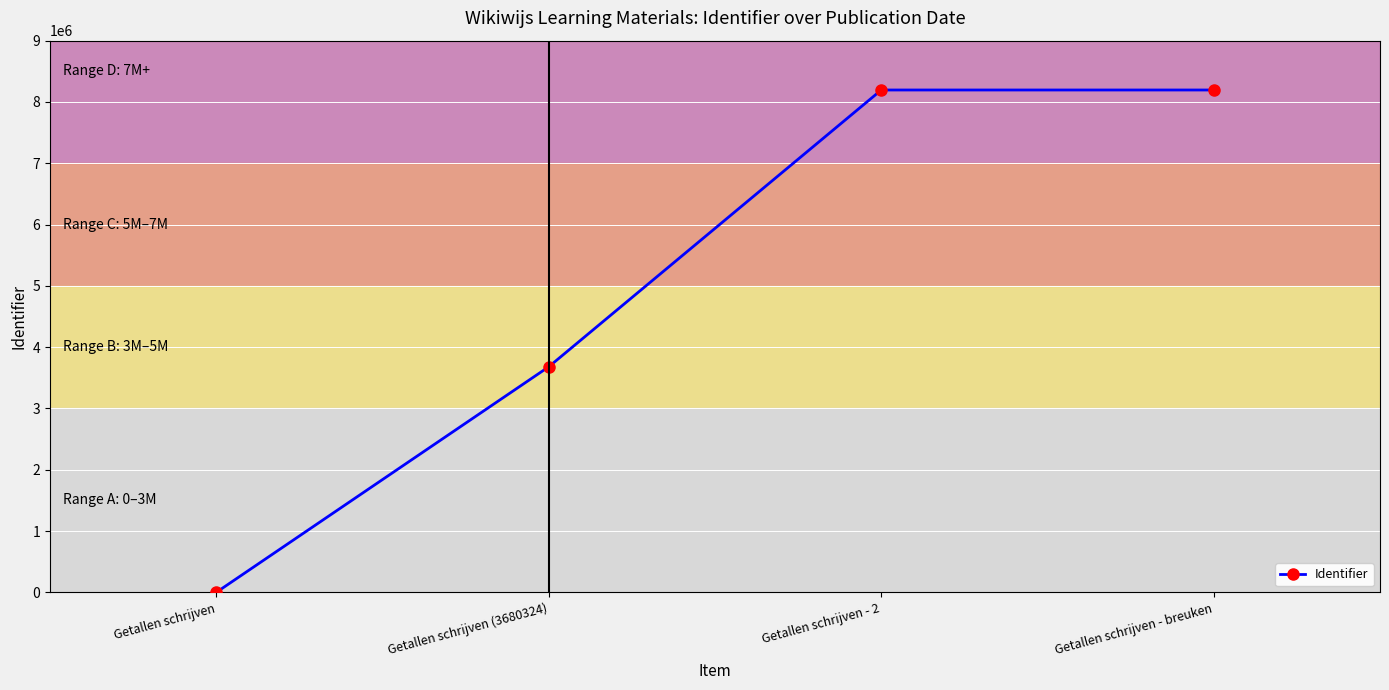

True or false: the data shows 3680324 at Getallen schrijven (3680324).

True